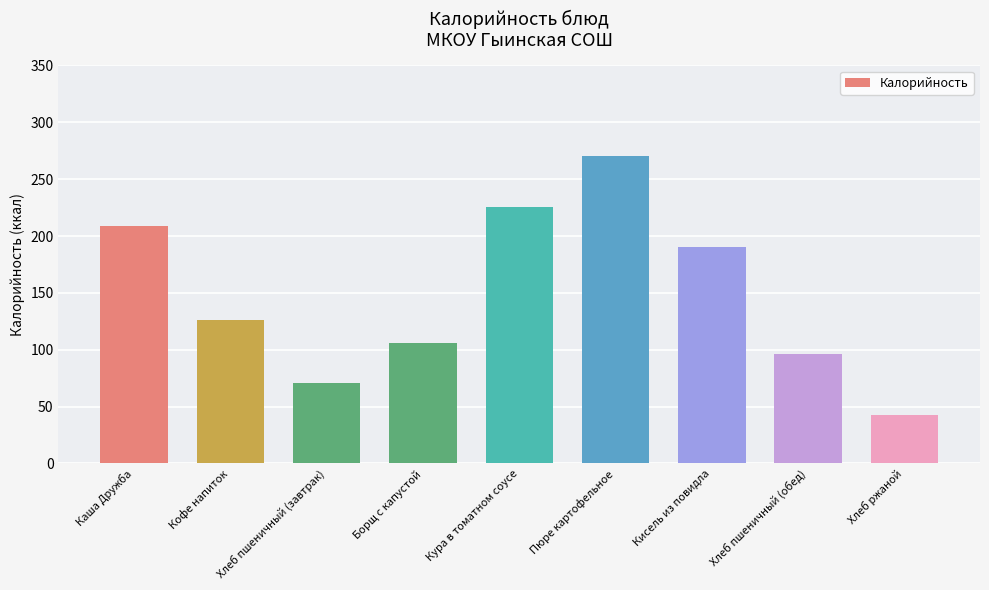

Where does the data first go above 126?

Каша Дружба